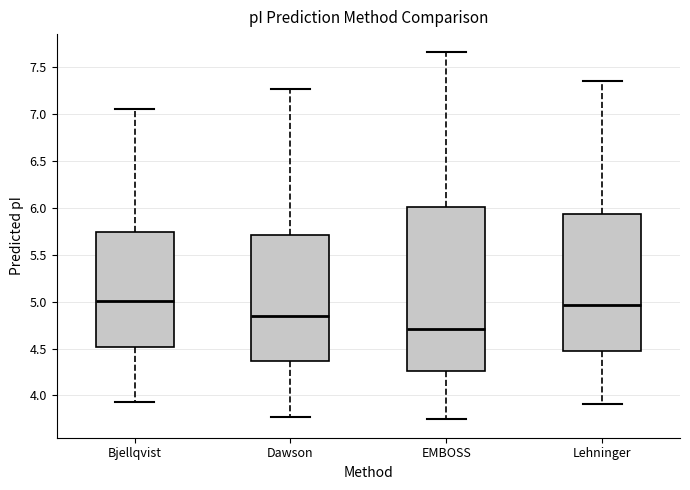

Reading left to right, read every box against the y-axis: the position of its median line, the range the box covers, and the ends of its whiskers. The values are not printed on the chart, so give them approximately, as read against the axis.

Bjellqvist: median 5.00, box 4.50 to 5.75, whiskers 3.95 to 7.05
Dawson: median 4.85, box 4.35 to 5.70, whiskers 3.75 to 7.25
EMBOSS: median 4.70, box 4.25 to 6.00, whiskers 3.75 to 7.65
Lehninger: median 4.95, box 4.50 to 5.95, whiskers 3.90 to 7.35